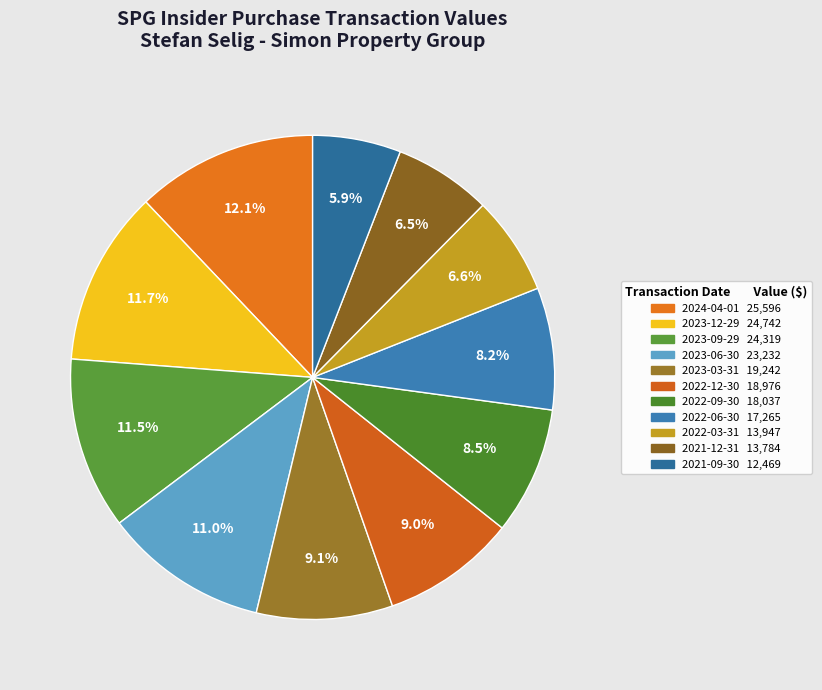

Combined, what portion of the pie is 2022-03-31 and 2022-12-30?

15.6%